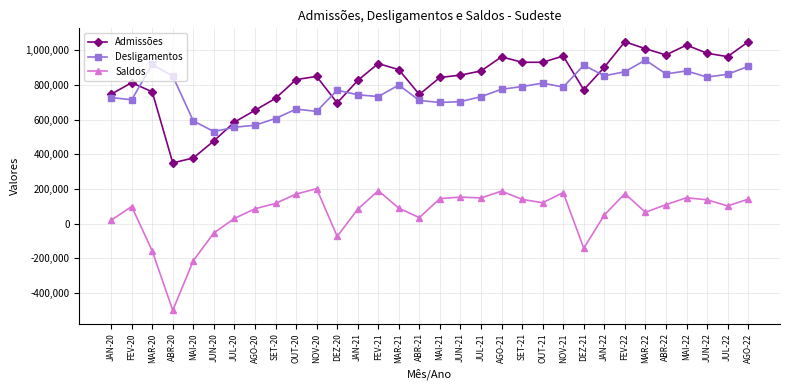

What is the total value across all series at JAN-20?

1493418